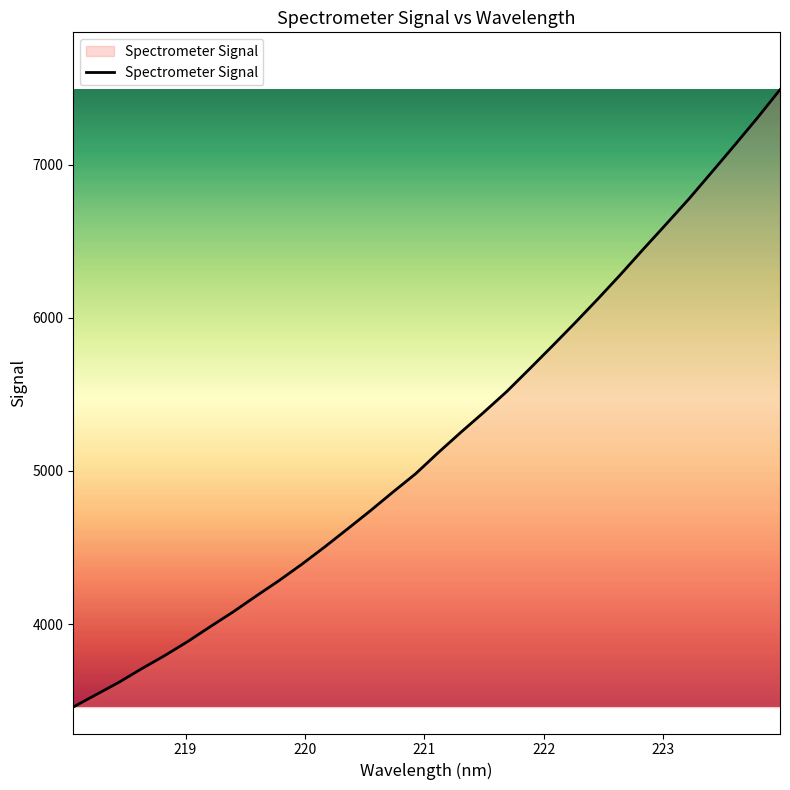

What is the maximum value shown in the chart?

7490.0